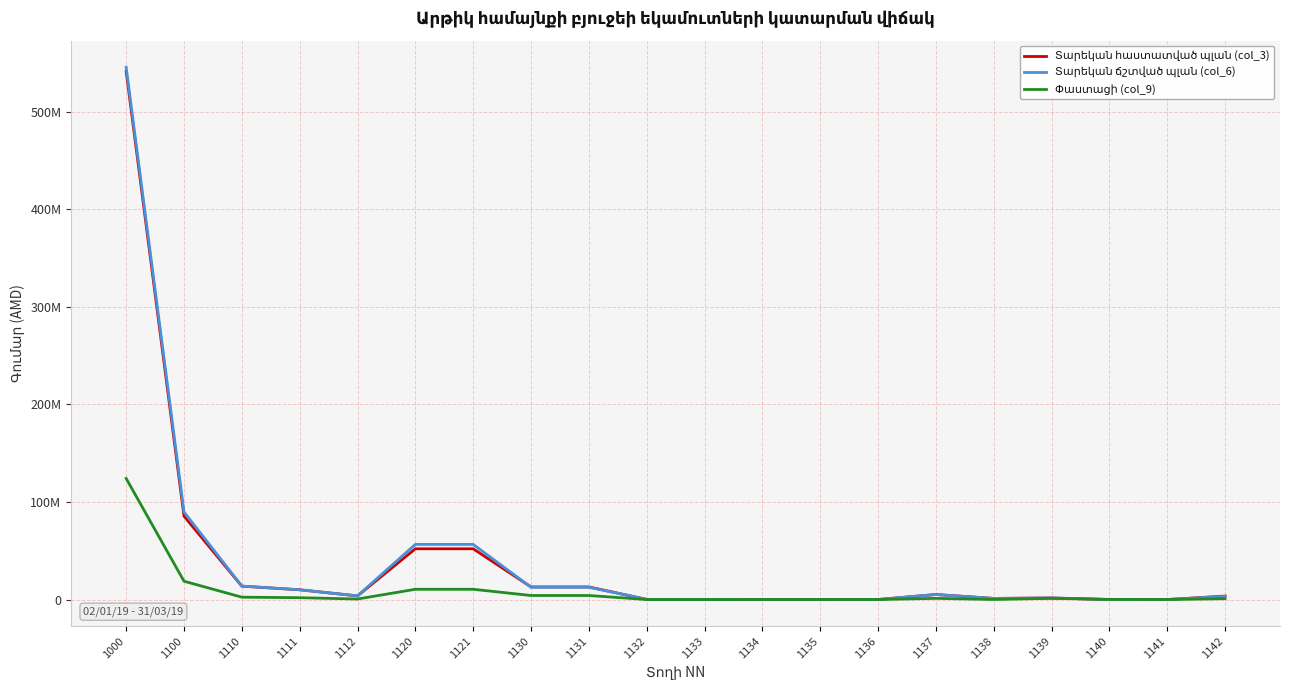

True or false: Տարեկան հաստատված պլան (col_3) and Տարեկան ճշտված պլան (col_6) cross at least once.

True